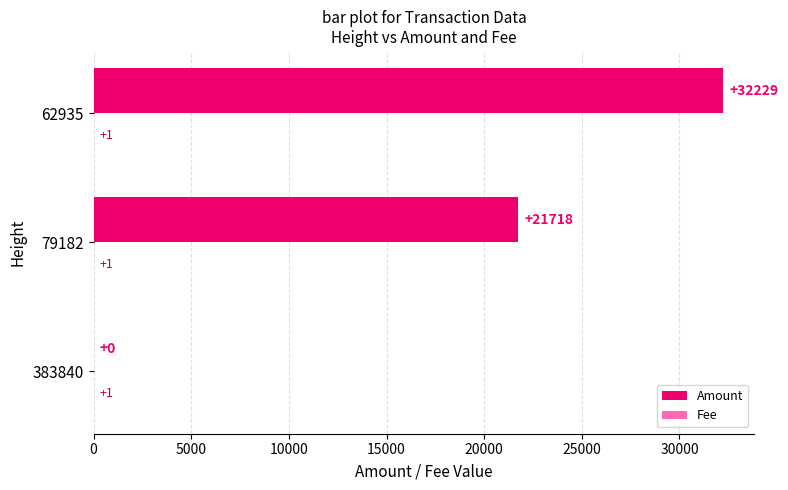

True or false: Amount has a value of -14300 at 383840.

False